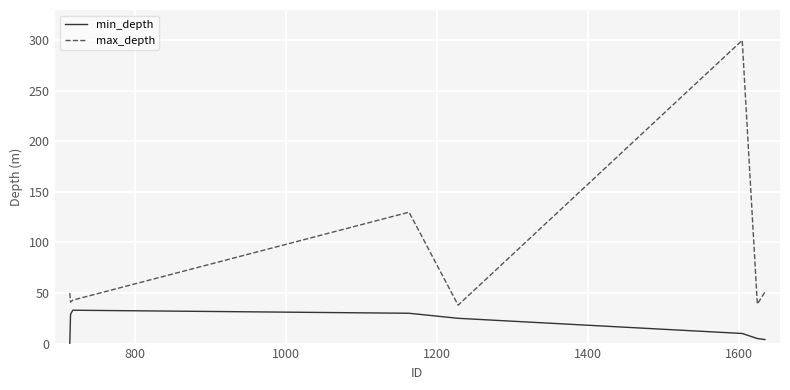

Which series has the widest spread of values?

max_depth